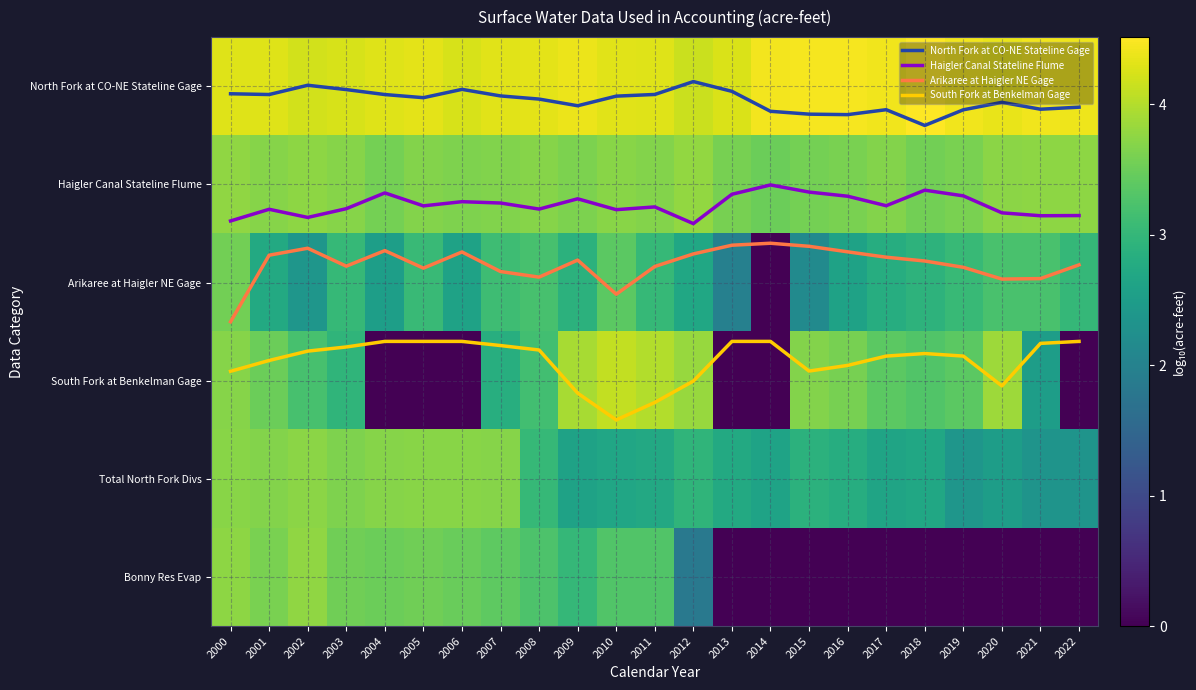

How many categories are shown in the chart?

23